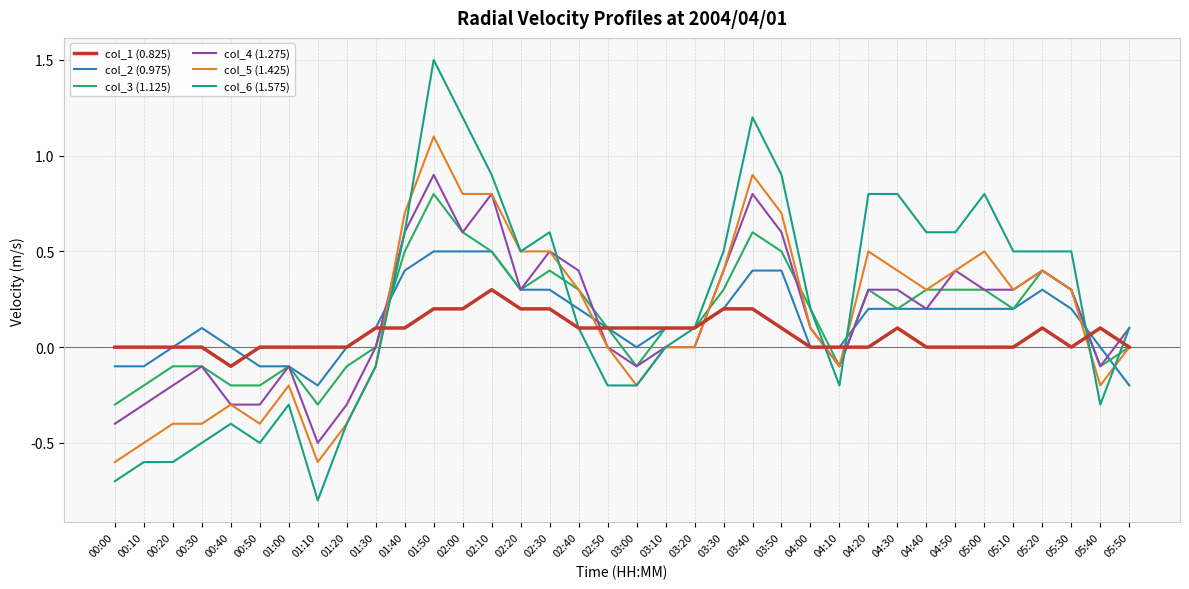

What is the approximate value of col_3 (1.125) at 00:10?

-0.2